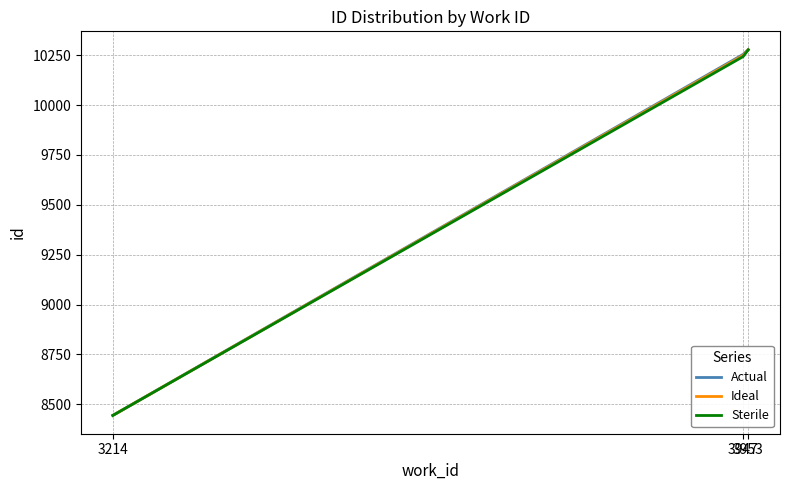

True or false: Ideal has a value of 10249.0 at 3947.

True